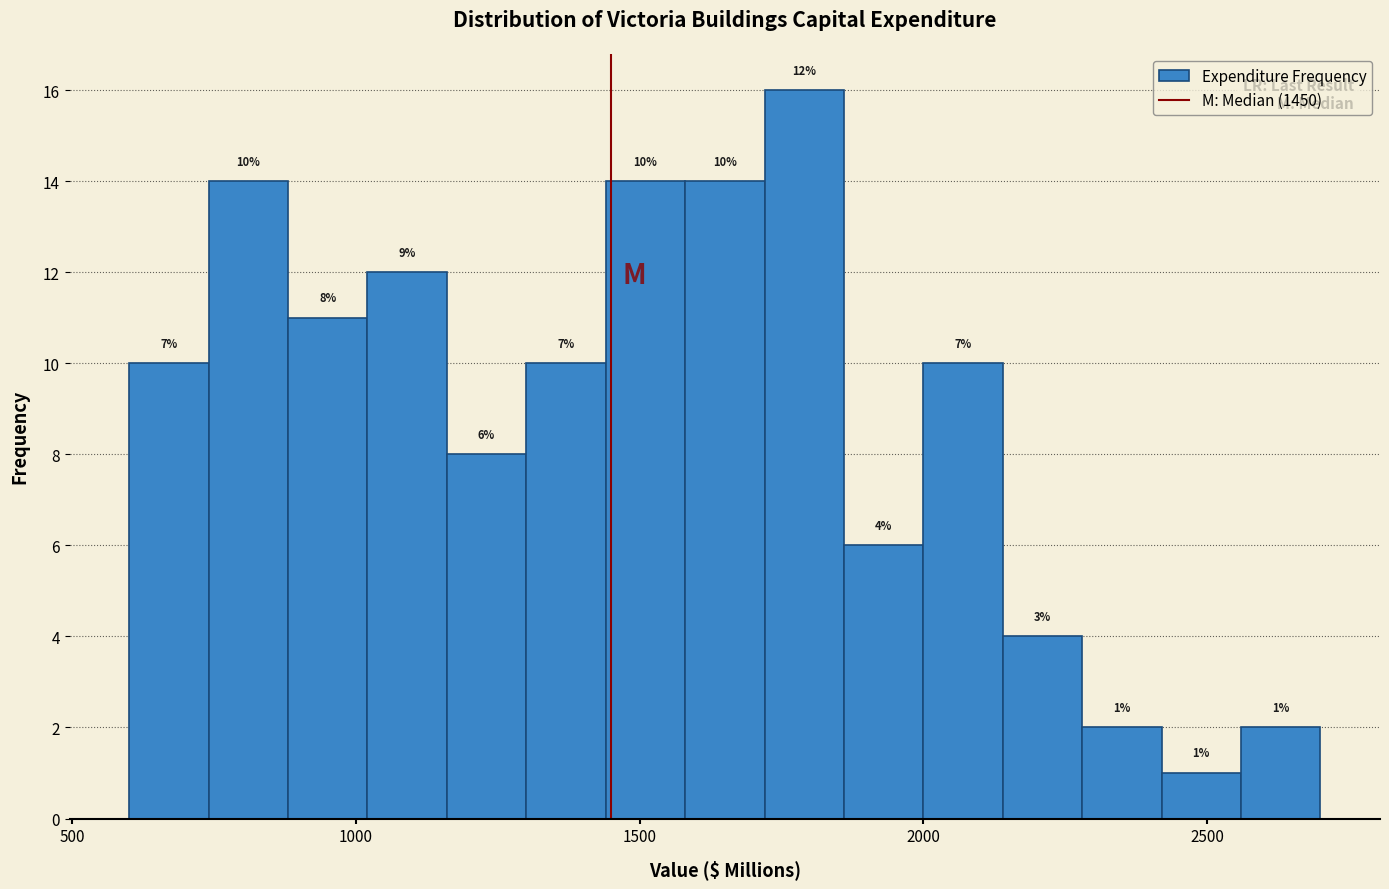

Around what value on the x-axis is the tallest bar? Give the approximate position of its centre, as read against the axis.

1800